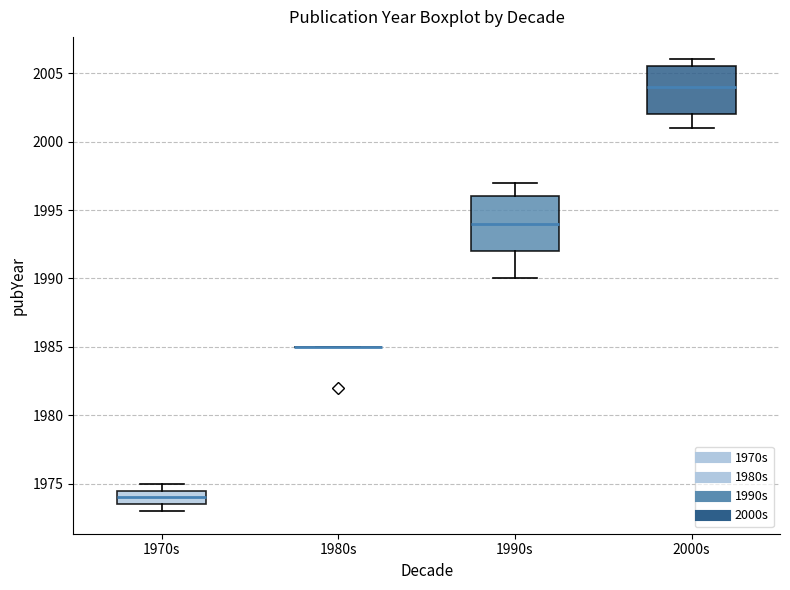

Reading left to right, read every box against the y-axis: the position of its median line, the range the box covers, and the ends of its whiskers. The values are not printed on the chart, so give them approximately, as read against the axis.

1970s: median 1974.0, box 1973.5 to 1974.5, whiskers 1973.0 to 1975.0
1980s: box collapsed to a line at 1985.0, whiskers 1985.0 to 1985.0
1990s: median 1994.0, box 1992.0 to 1996.0, whiskers 1990.0 to 1997.0
2000s: median 2004.0, box 2002.0 to 2005.5, whiskers 2001.0 to 2006.0